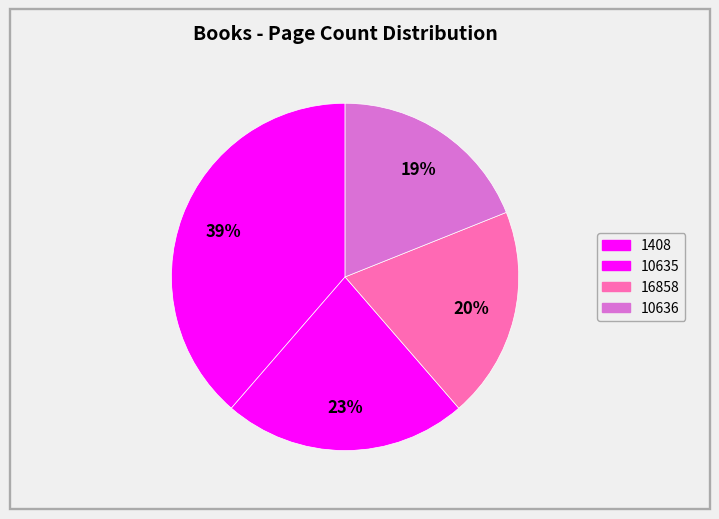

What percentage is the 10636 slice, to the nearest percent?

19%